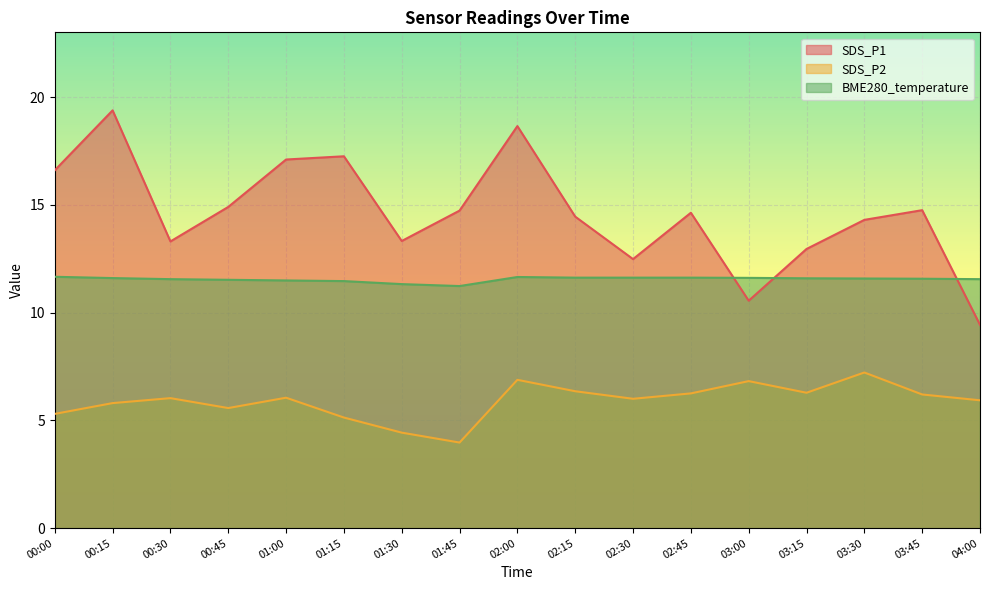

List the labels in order of SDS_P1 value, smallest first.

04:00, 03:00, 02:30, 03:15, 00:30, 01:30, 03:30, 02:15, 02:45, 01:45, 03:45, 00:45, 00:00, 01:00, 01:15, 02:00, 00:15